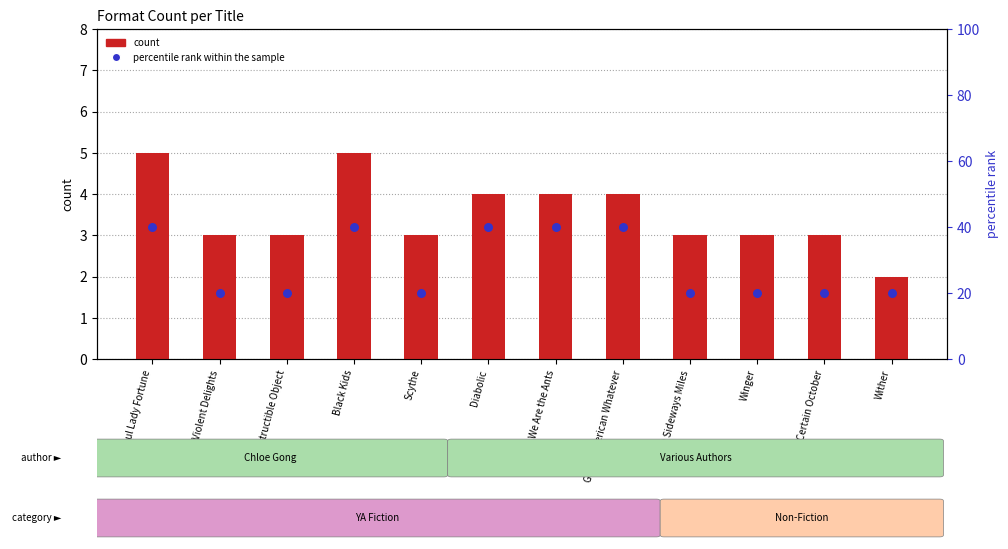

At how many categories does at least one series exceed 15?

12